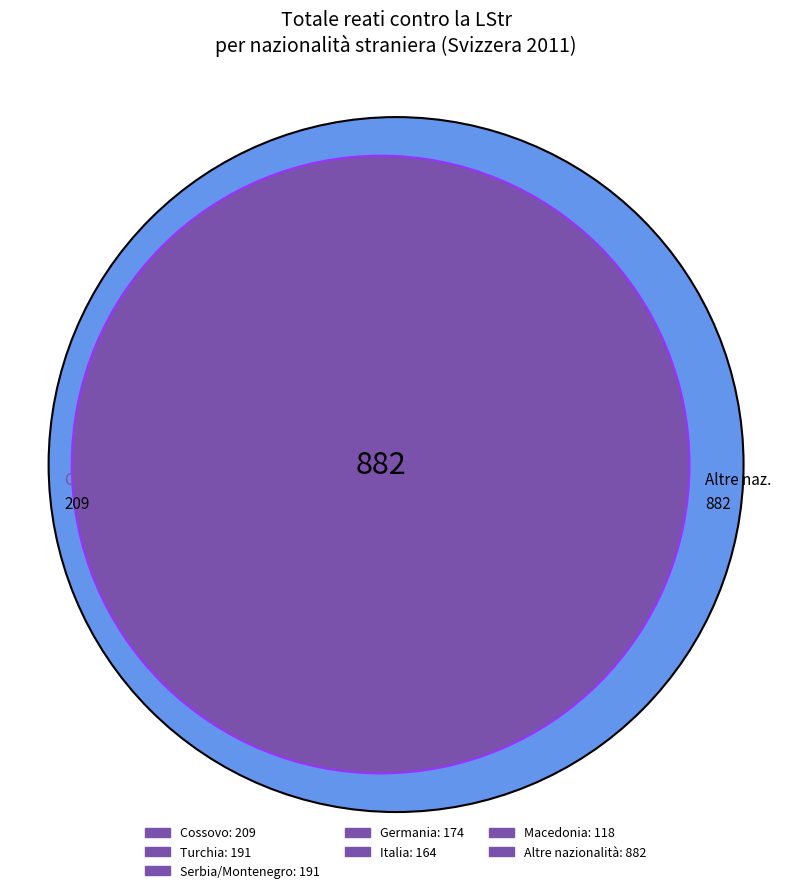

Which slice is the largest?

Altre nazionalità